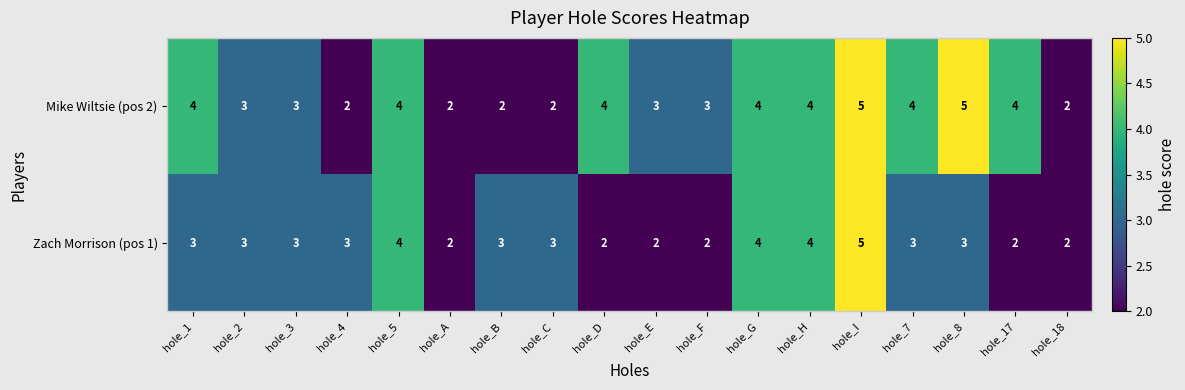

True or false: Zach Morrison (pos 1) has a value of 3 at hole_2.

True